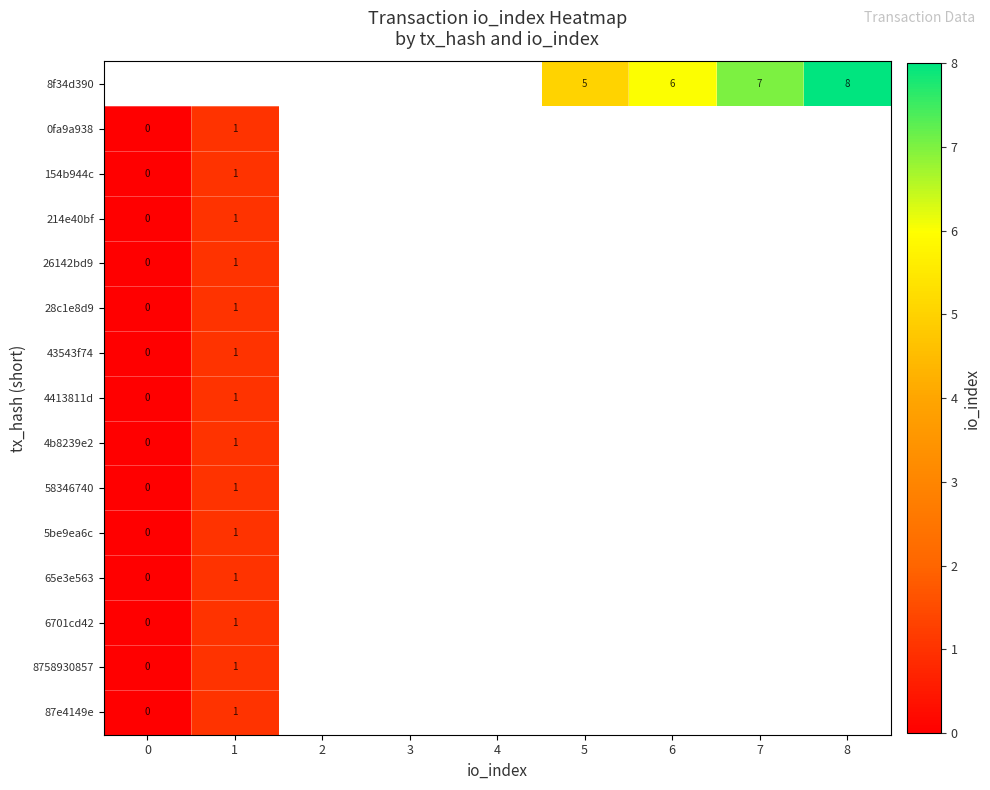

True or false: 6701cd42 has a value of 1 at 1.

True